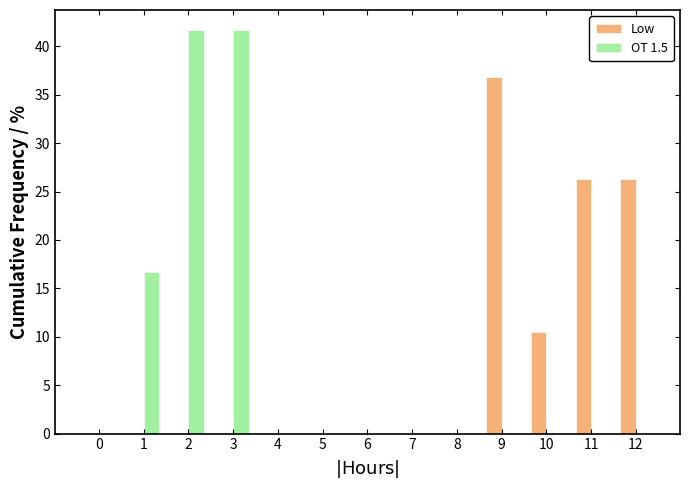

Reading left to right, list all the values displayed in this chart.

Low: 0=0.0	1=0.0	2=0.0	3=0.0	4=0.0	5=0.0	6=0.0	7=0.0	8=0.0	9=36.8	10=10.5	11=26.3	12=26.3
OT 1.5: 0=0.0	1=16.7	2=41.7	3=41.7	4=0.0	5=0.0	6=0.0	7=0.0	8=0.0	9=0.0	10=0.0	11=0.0	12=0.0